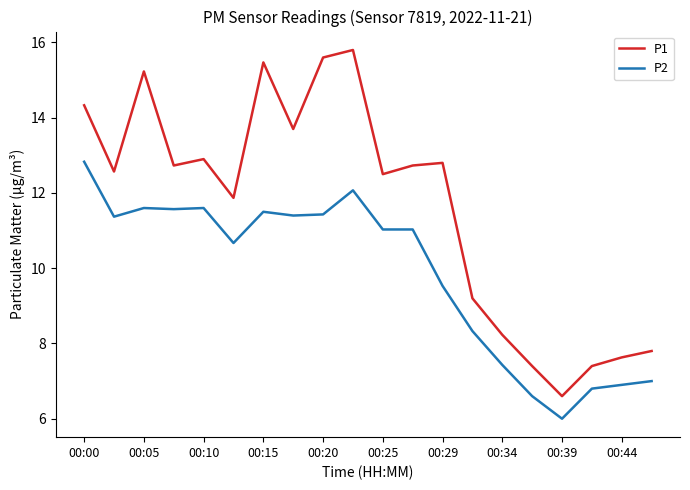

Does the chart have visible grid lines?

No